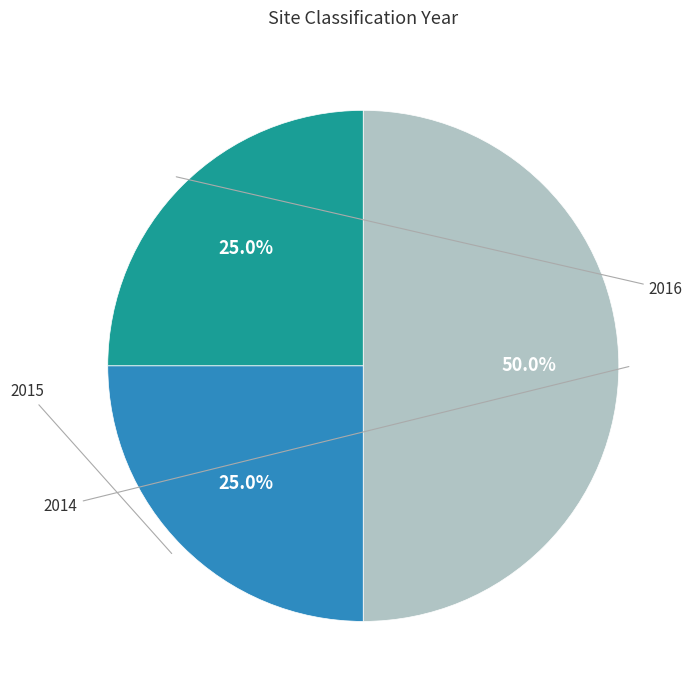

Is it true that 2016 is 15% of the pie?

False